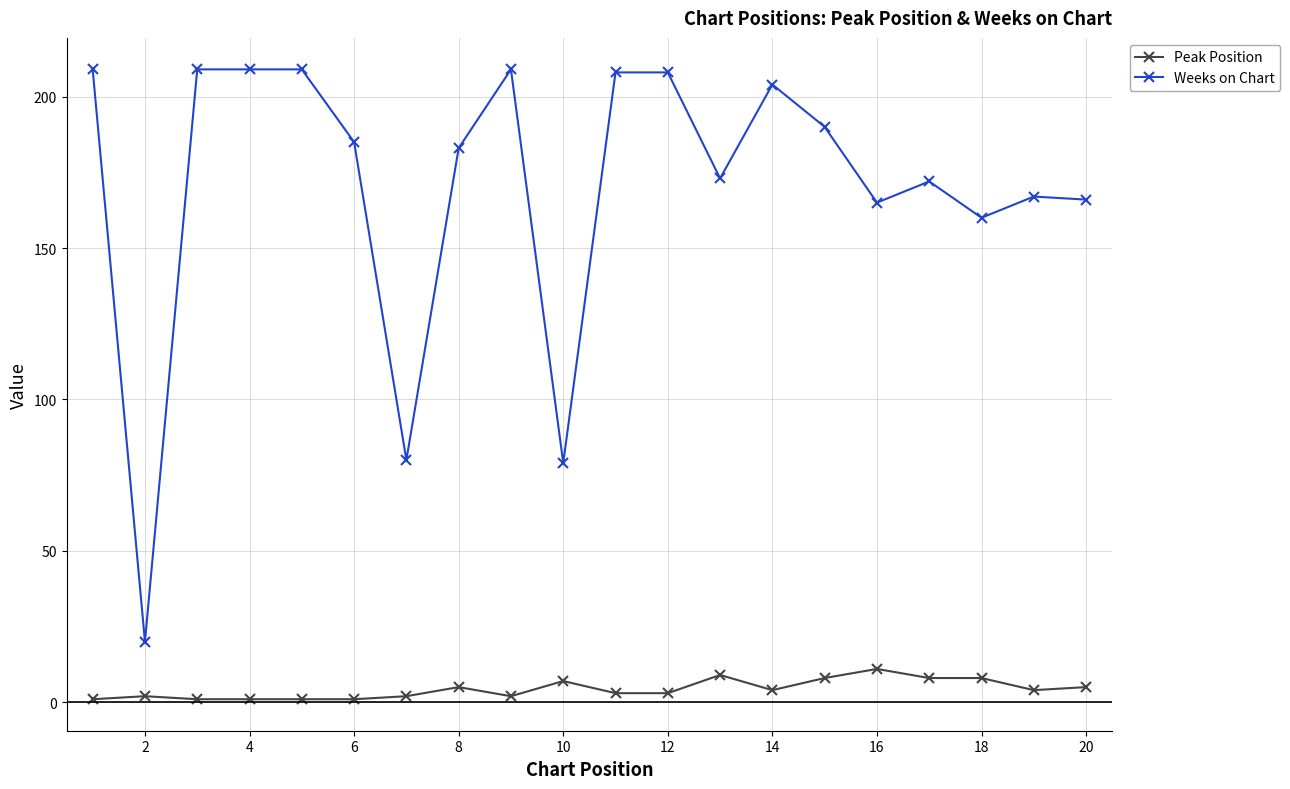

True or false: Peak Position and Weeks on Chart intersect in this chart.

False